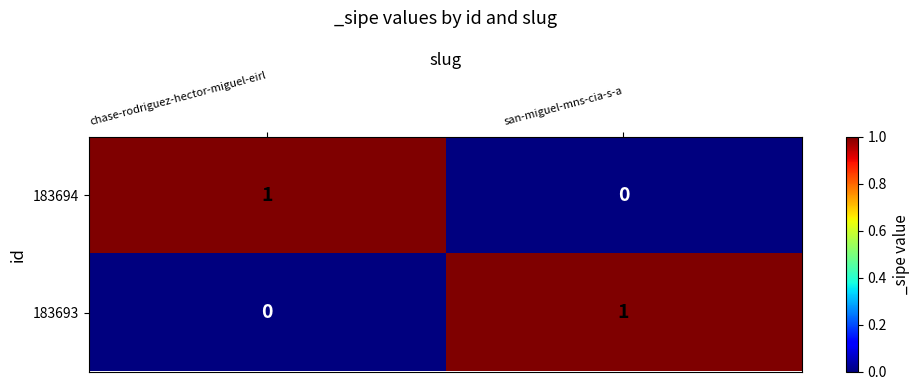

What is the maximum value shown in the chart?

1